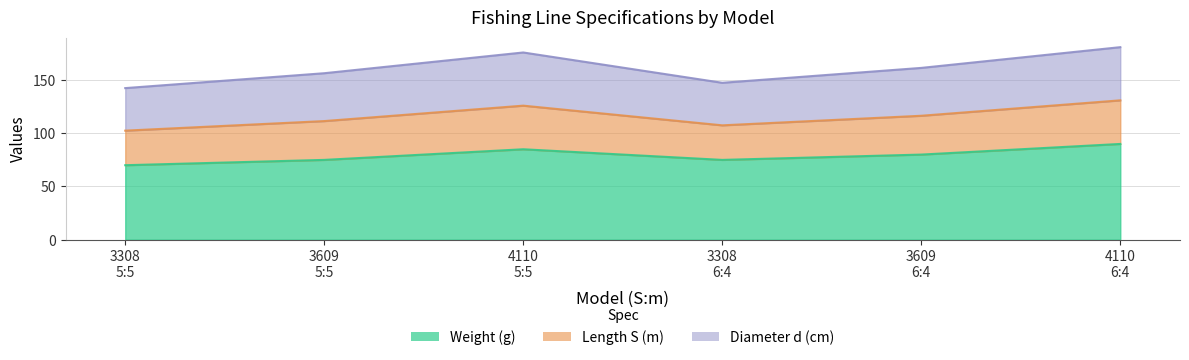

What is the greatest value displayed?

181.0